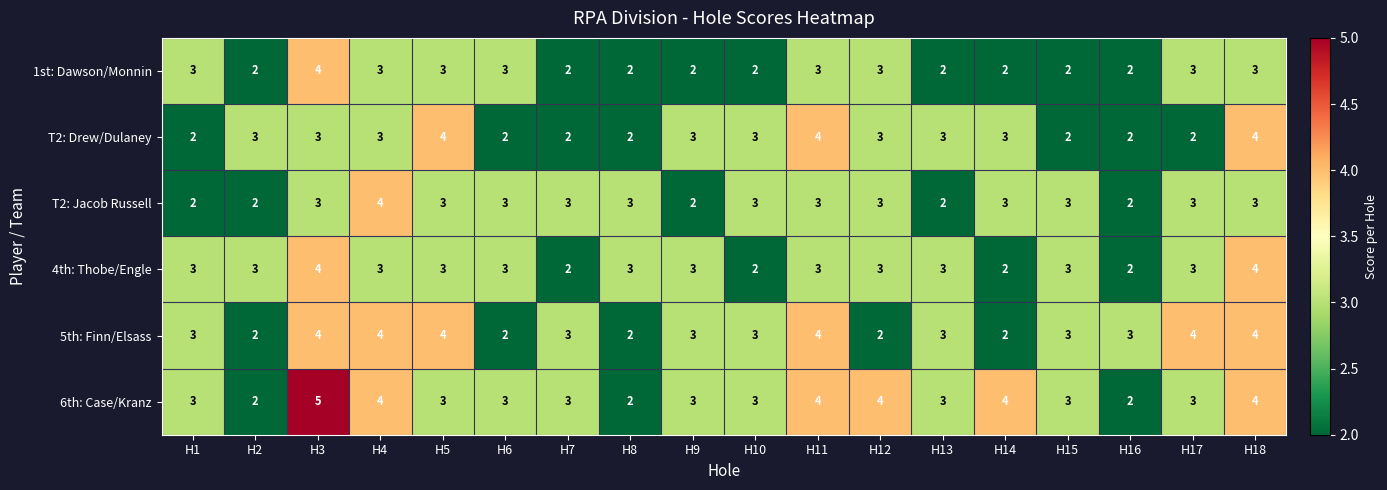

Between H4 and H14, which series saw the biggest shift?

5th: Finn/Elsass